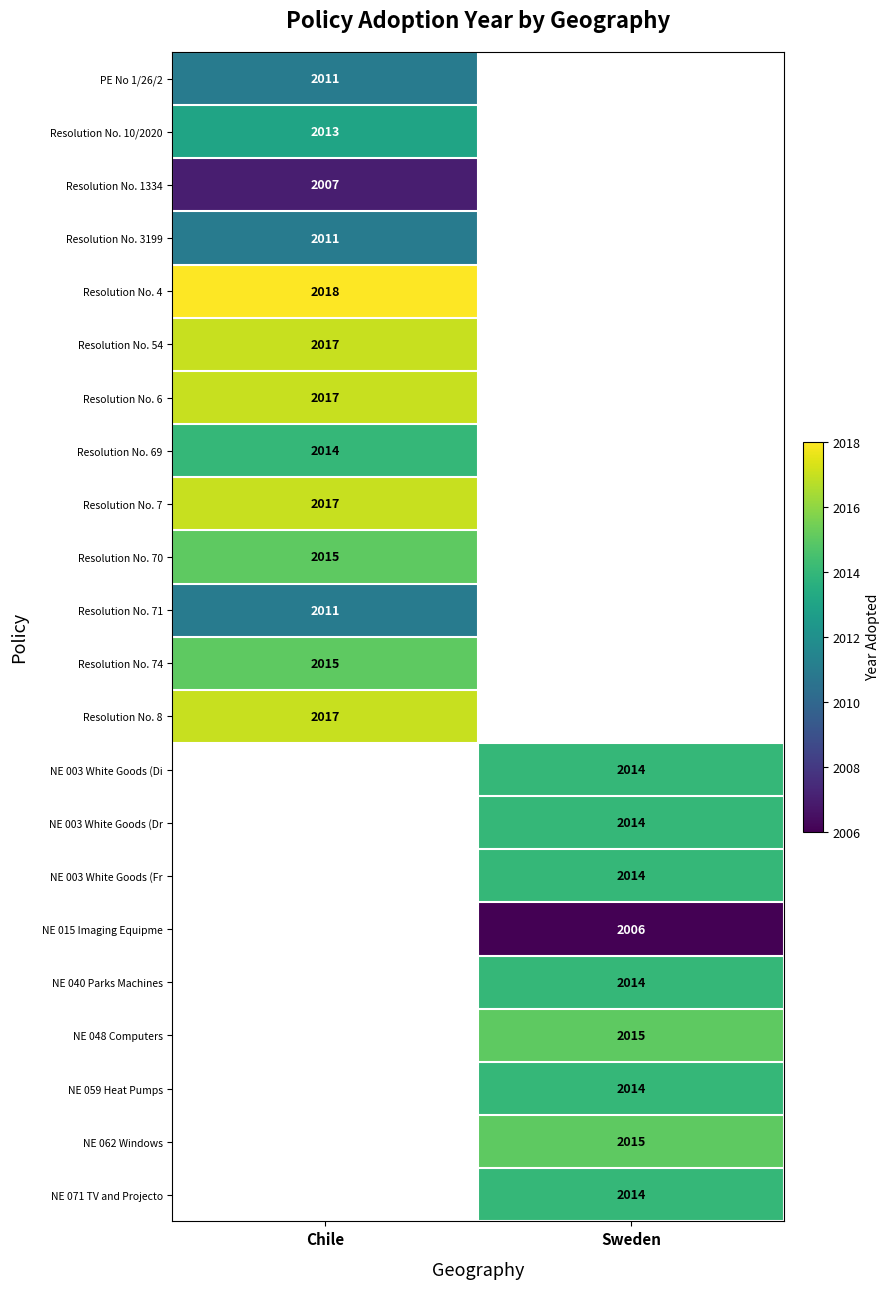

The Resolution No. 74 series shows 2015 at Chile. True or false?

True